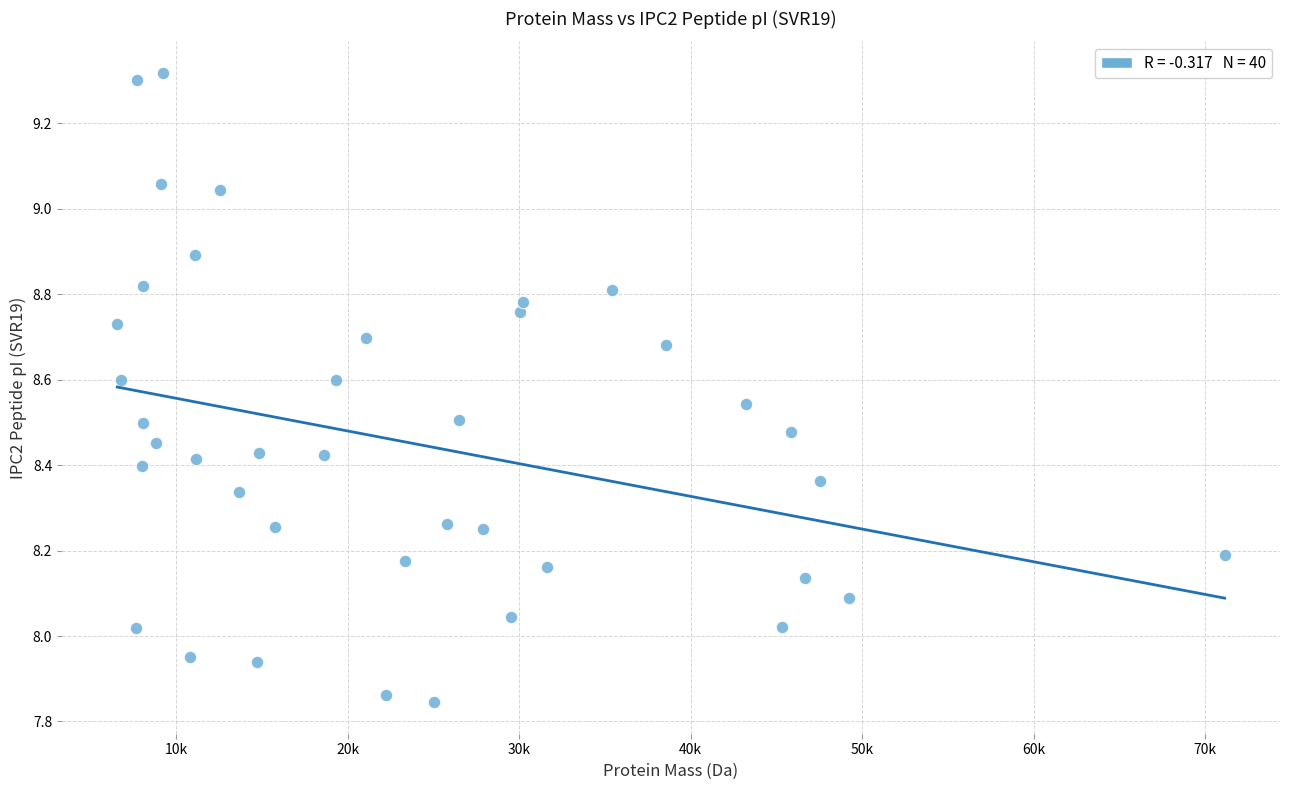

What is the range of Y values (max minus min)?

1.5